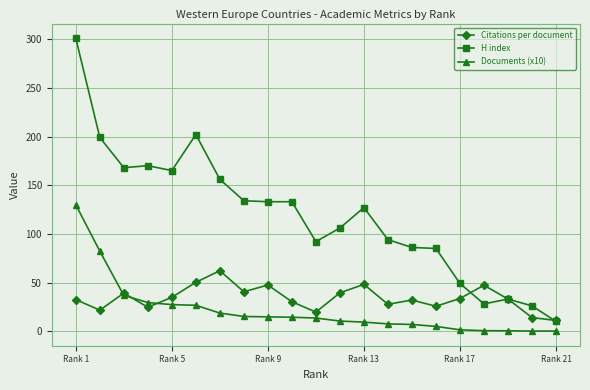

True or false: H index and Documents (x10) intersect in this chart.

False